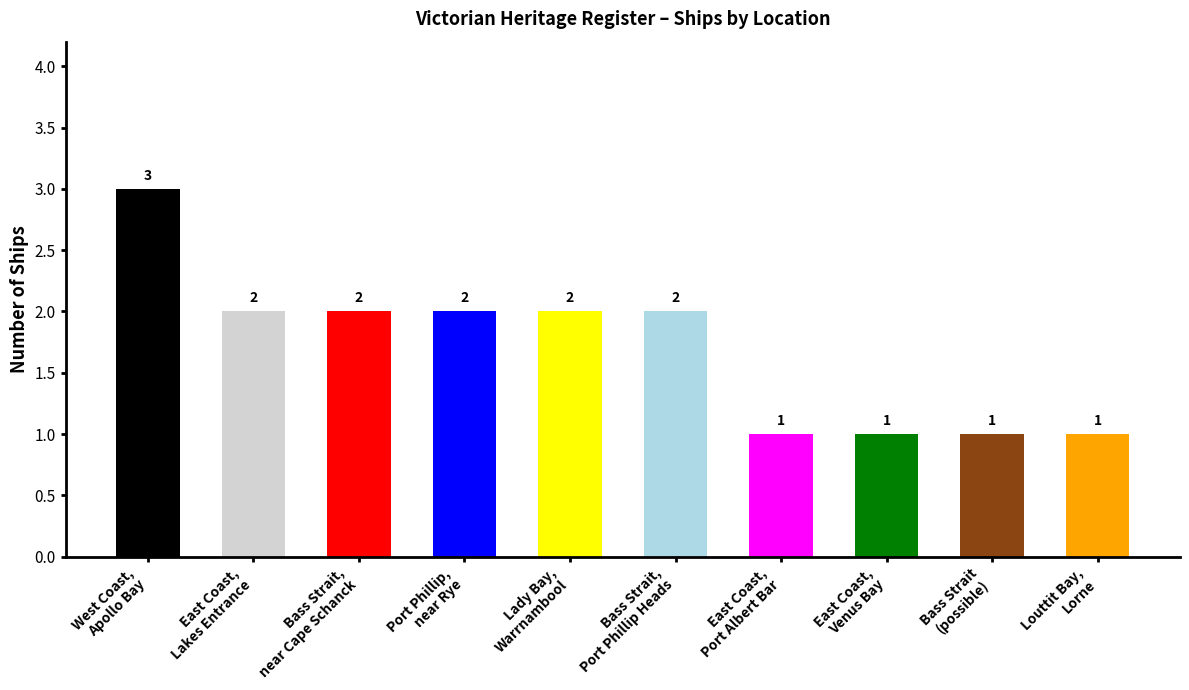

What is the sum of all values?

17